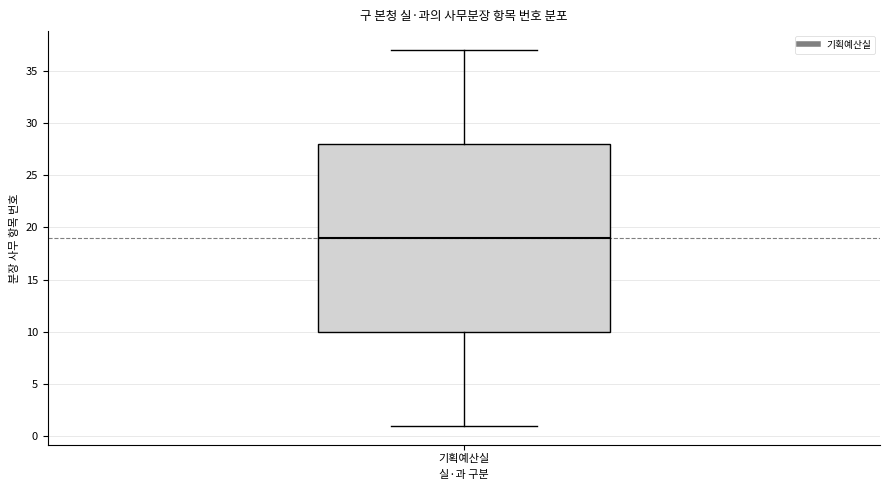

Transcribe this box plot: give where the median line is, the range the box spans, and where the two whiskers end, as read against the y-axis. The values are not printed on the chart, so give them approximately, as read against the axis.

median 19, box 10 to 28, whiskers 1 to 37